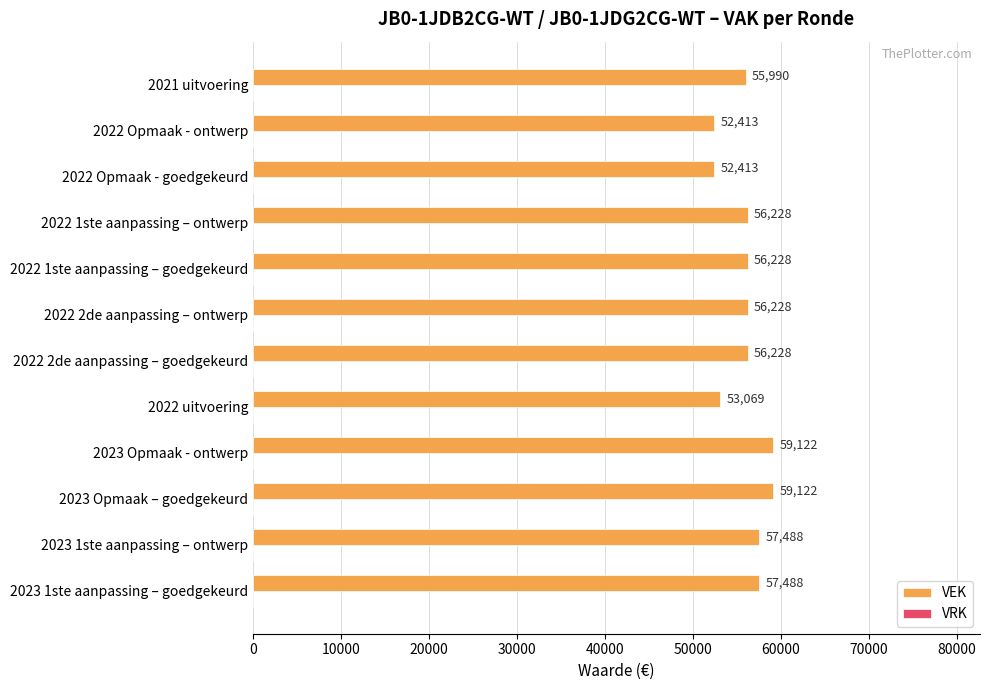

What is the sum of the values at 2021 uitvoering and 2022 2de aanpassing – ontwerp?

112218